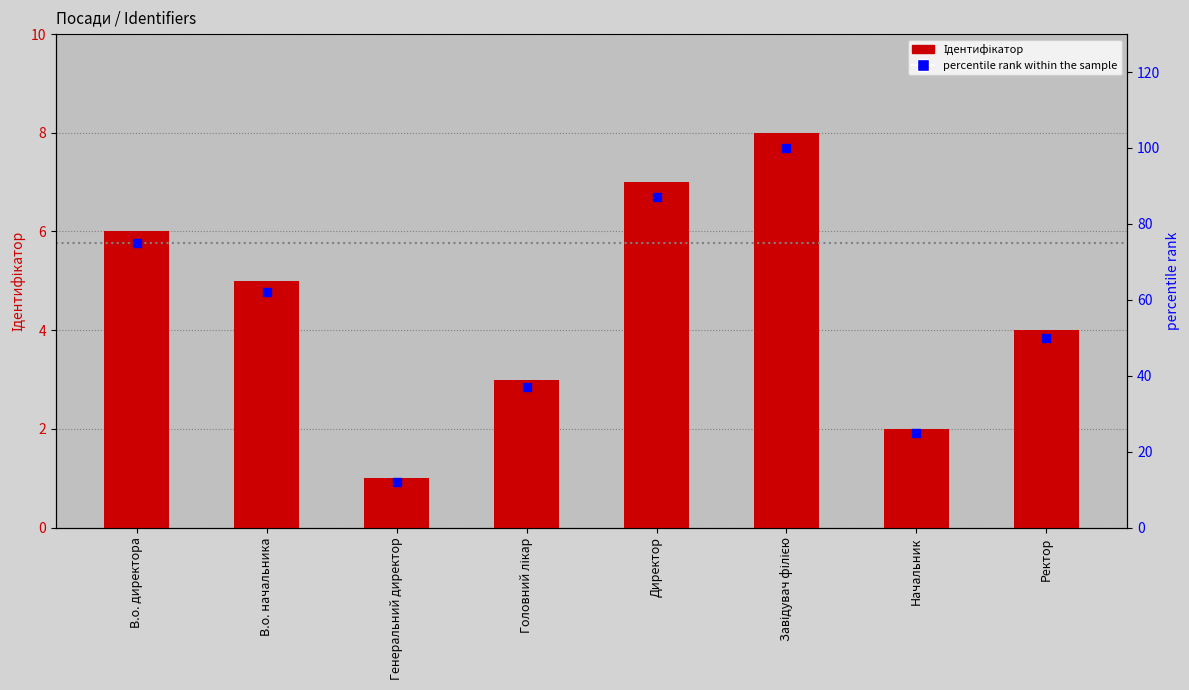

What are all the series names shown in the legend?

Ідентифікатор, percentile rank within the sample